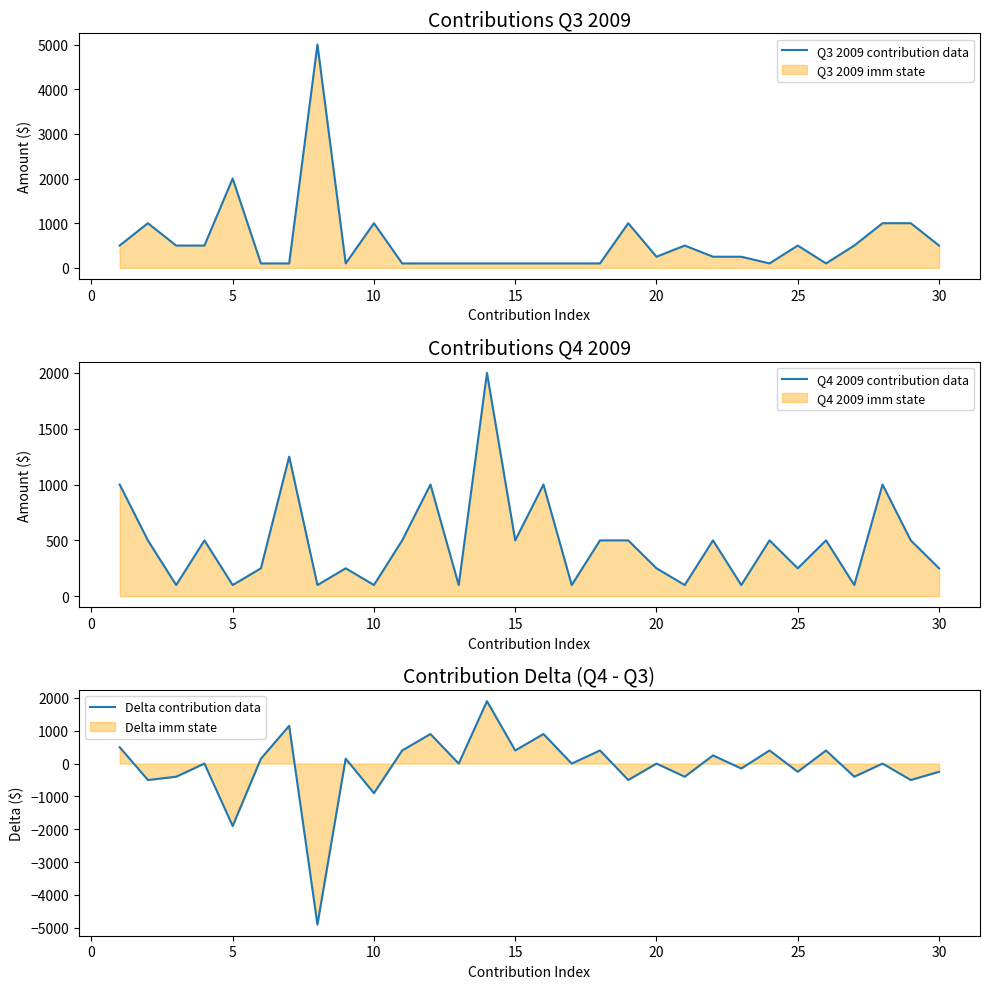

List the series in order of their overall mean, lowest first.

Delta contribution data, Q4 2009 contribution data, Q3 2009 contribution data